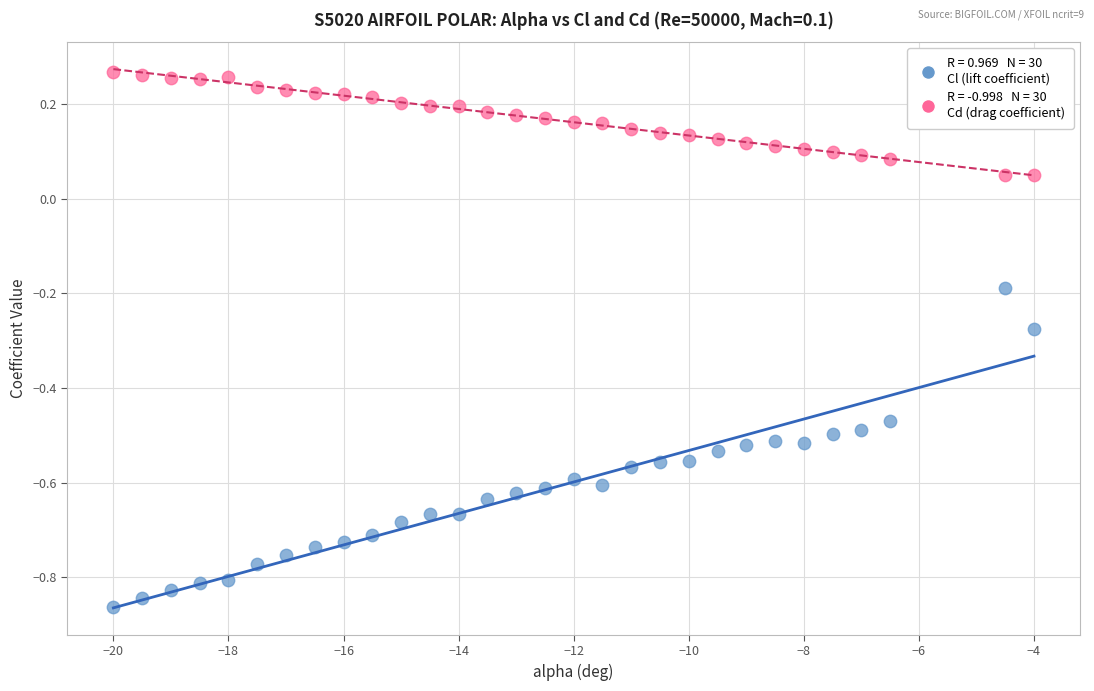

Across all data points, what is the range of X values (max minus min)?

16.0